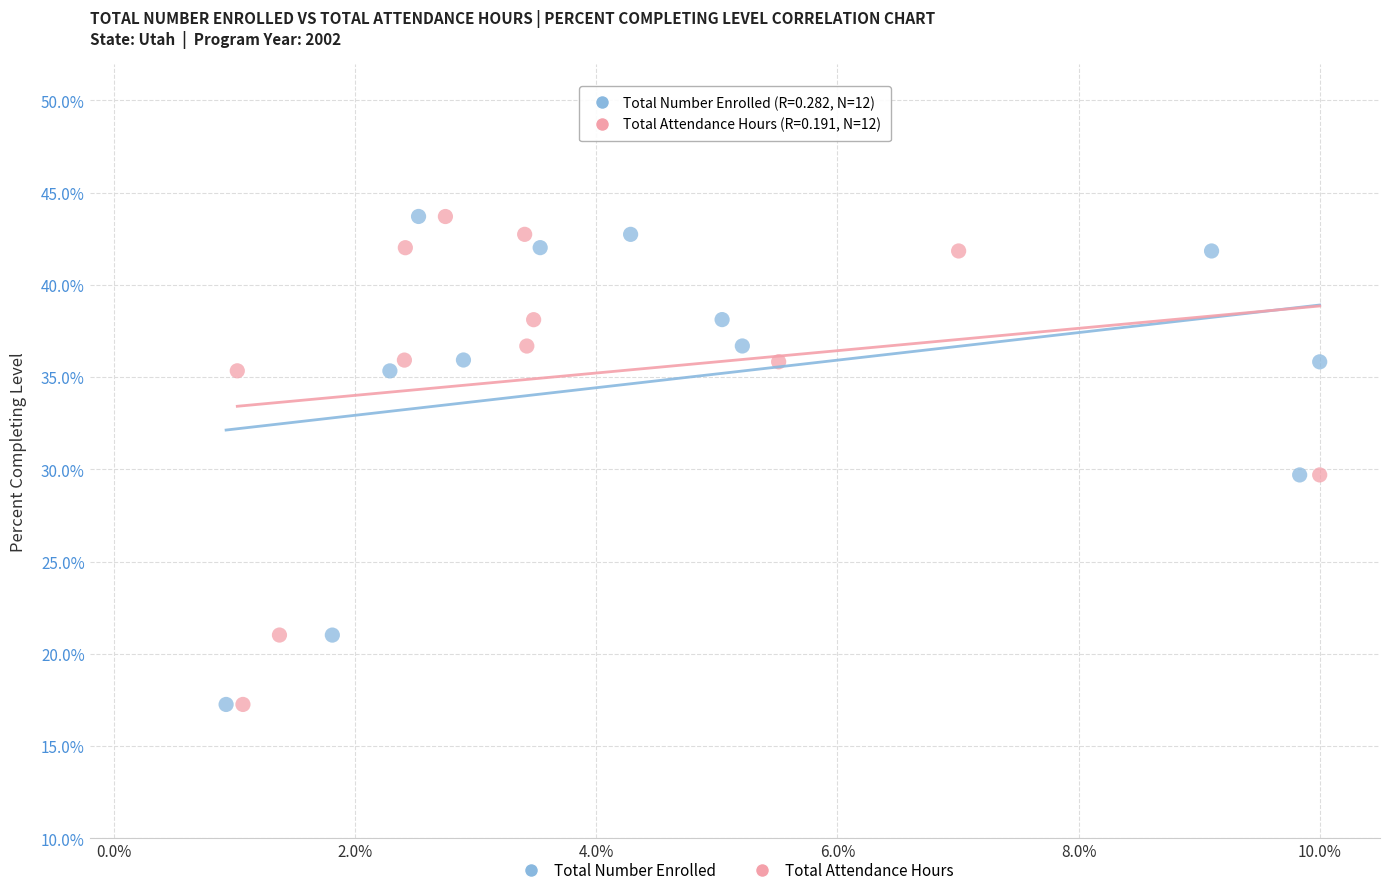

Which series has the largest Y range (max minus min)?

Total Number Enrolled